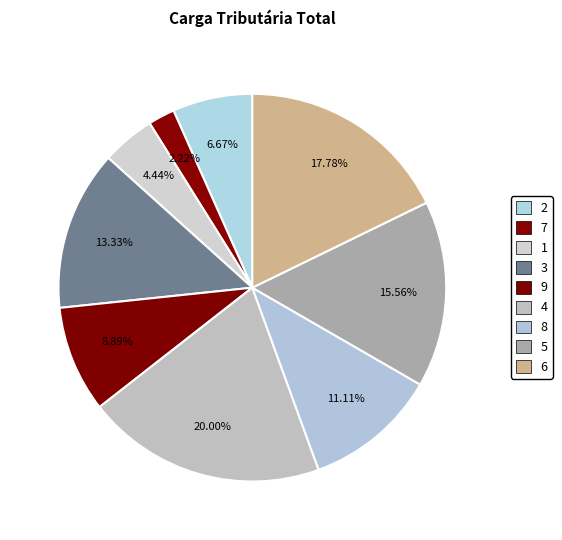

How many slices are in this pie chart?

9